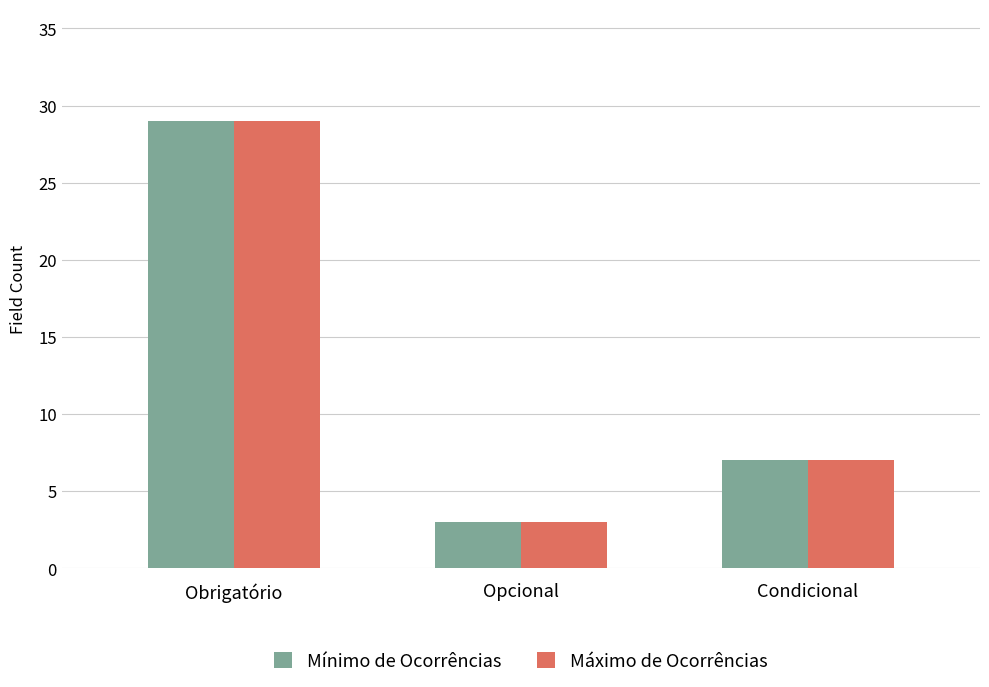

How many bars are there in total?

6